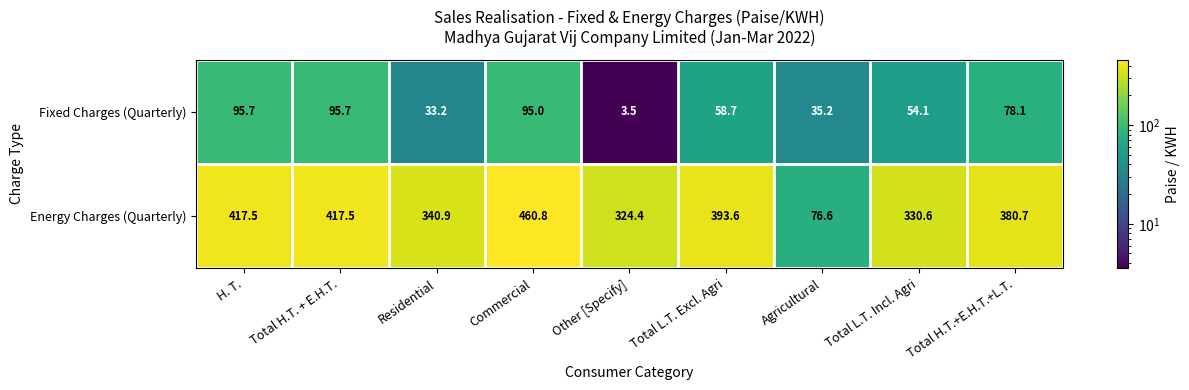

What is the difference between the Energy Charges (Quarterly) values at Total L.T. Excl. Agri and Residential?

52.7